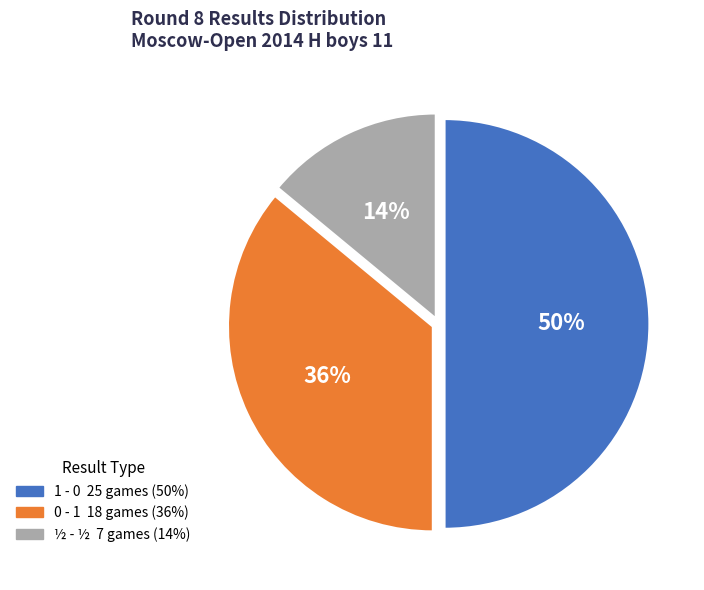

To the nearest percent, what is the combined percentage of ½ - ½ and 1 - 0?

64%